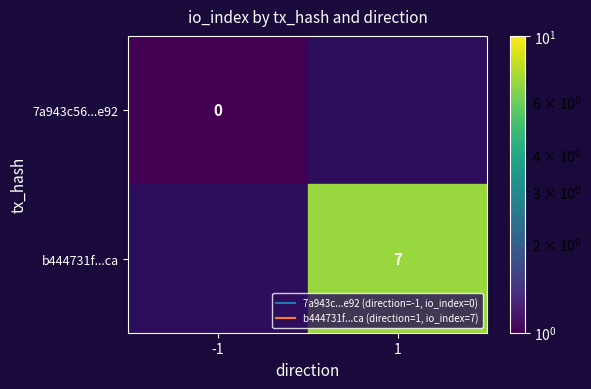

What is the sum of the 7a943c56...e92 values at 1 and -1?

1